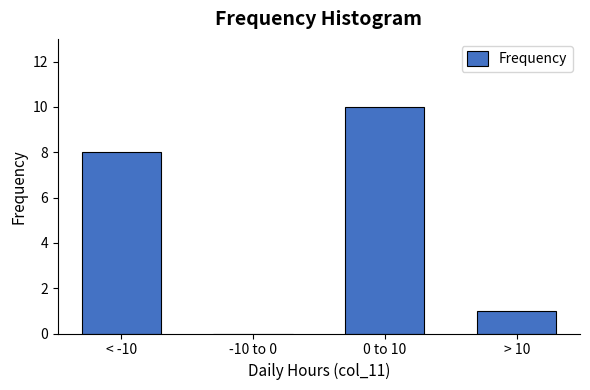

Reading left to right, what are all the values shown in this chart?

< -10=8	-10 to 0=0	0 to 10=10	> 10=1